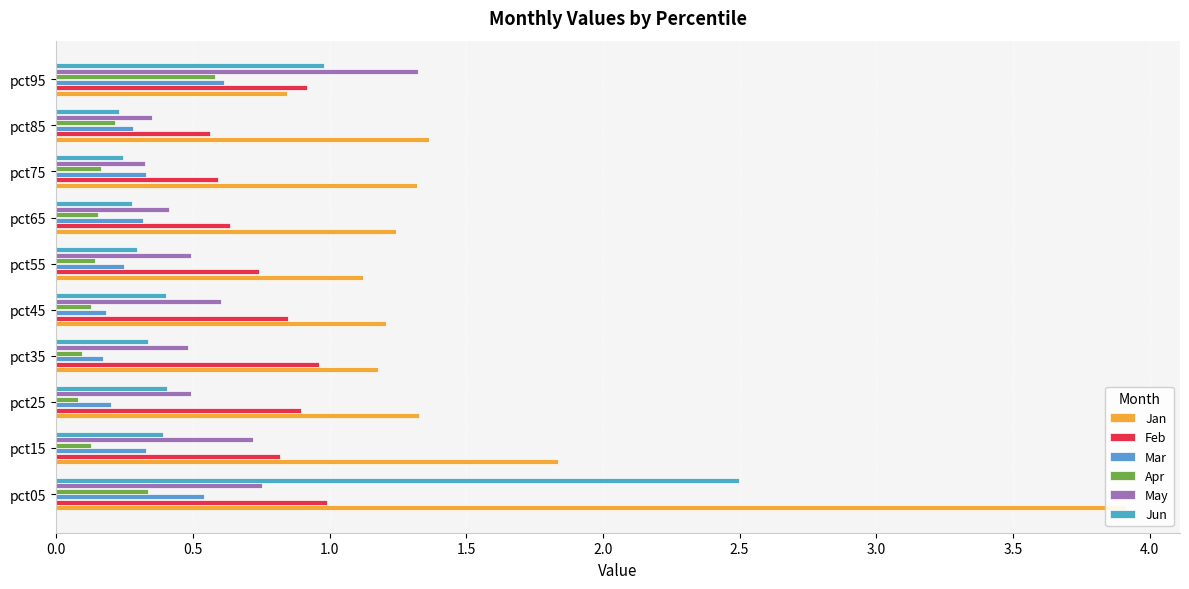

Rank the series by their maximum value, from lowest to highest.

Apr, Mar, Feb, May, Jun, Jan